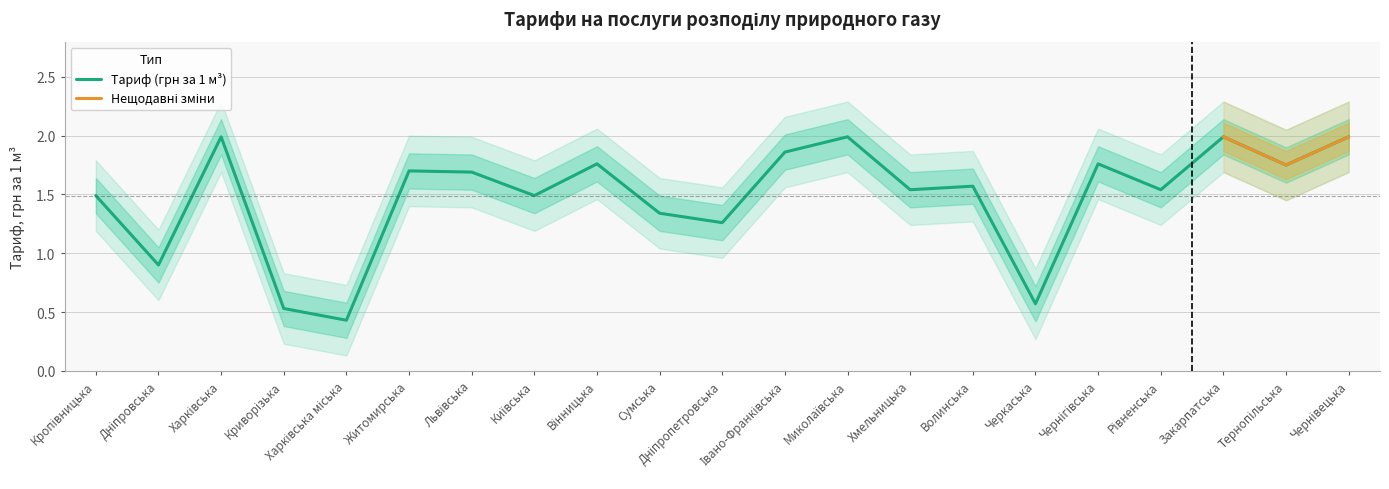

Which has a higher value, Львівська or Чернівецька?

Чернівецька